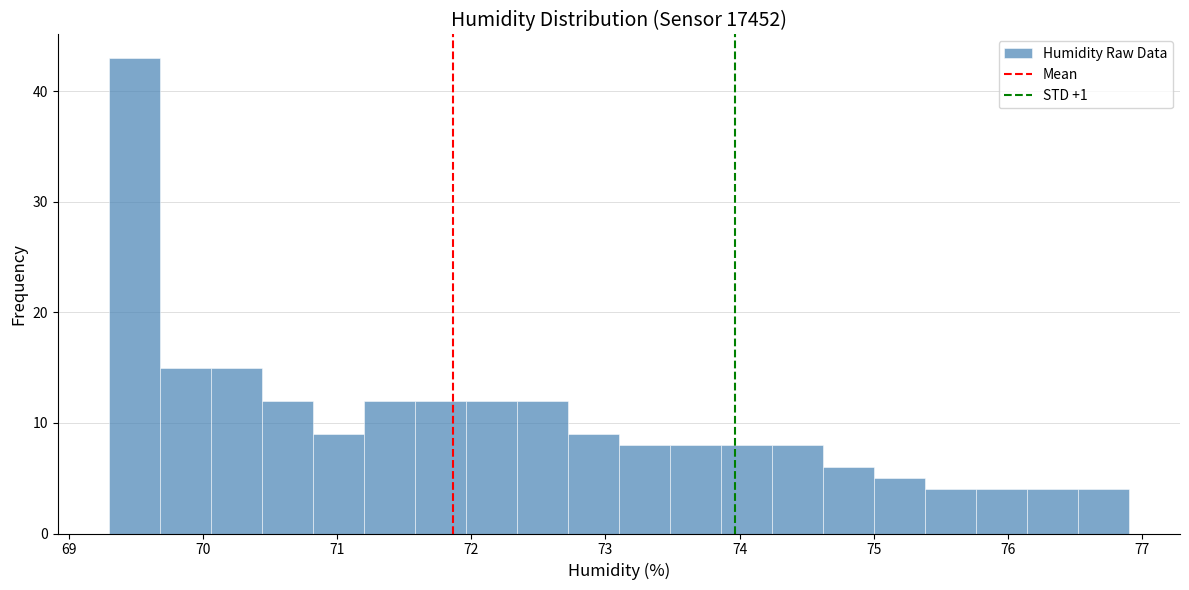

Read against the x-axis, roughly where is the centre of the tallest bar?

69.5